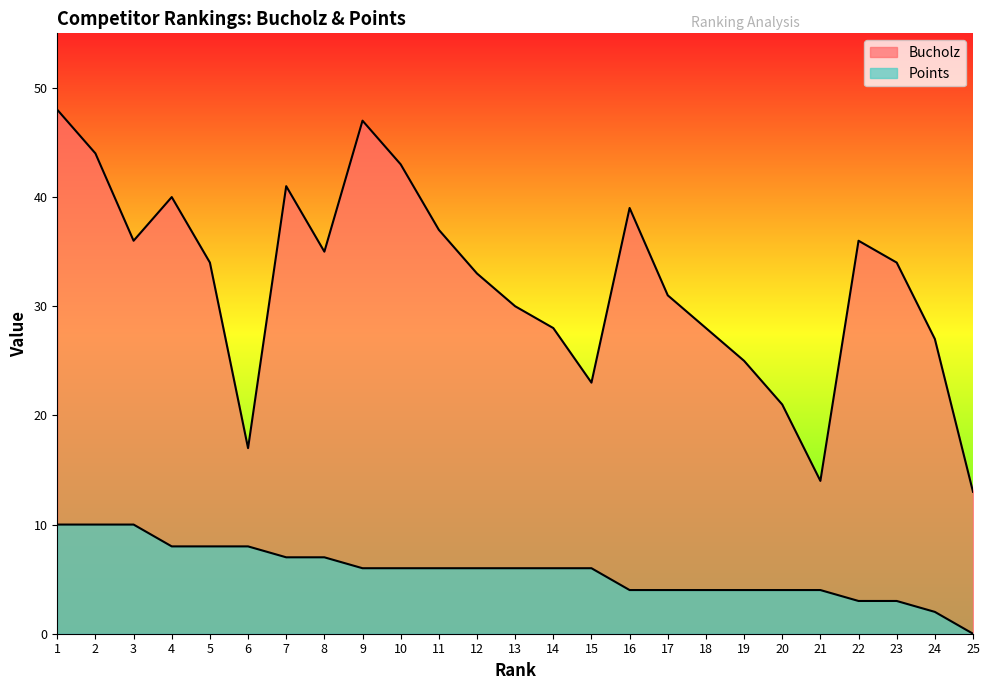

True or false: Bucholz and Points cross at least once.

False